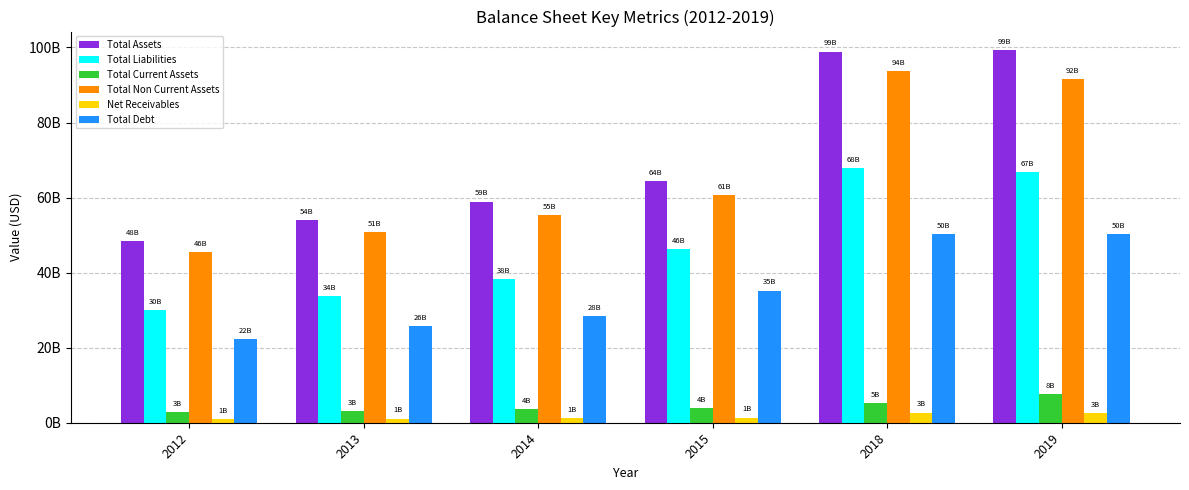

What are all the series names shown in the legend?

Total Assets, Total Liabilities, Total Current Assets, Total Non Current Assets, Net Receivables, Total Debt